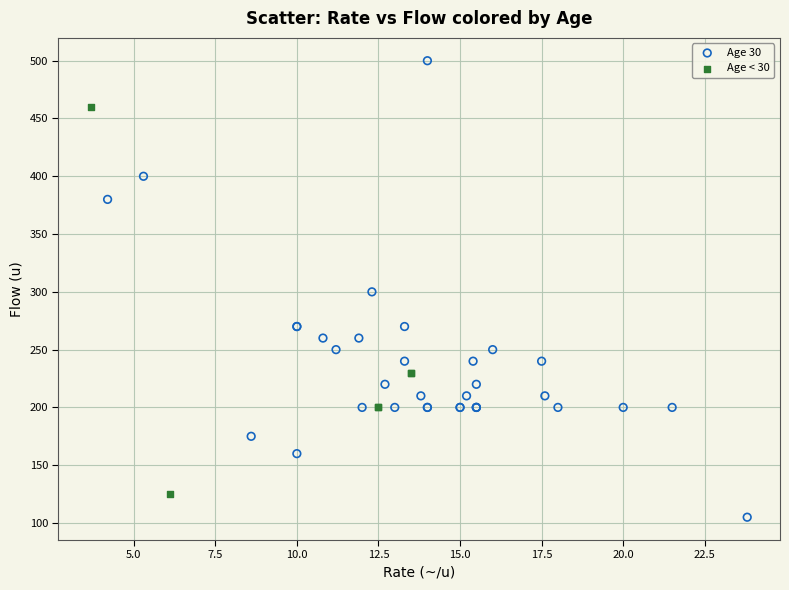

Which series reaches the maximum Y coordinate?

Age 30